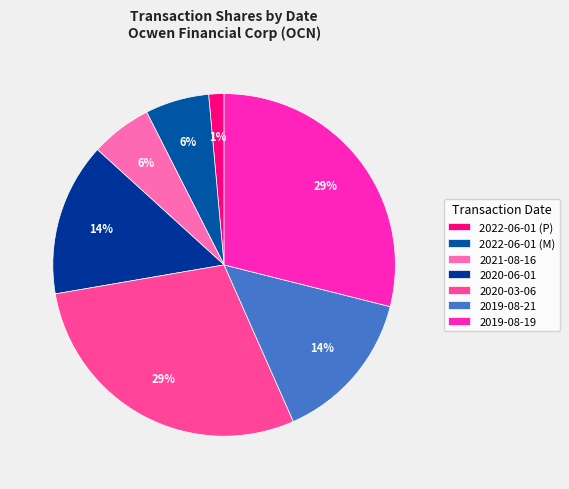

True or false: 2022-06-01 (M) accounts for 14% of the total.

False